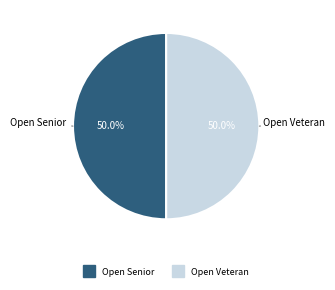

How many segments does this pie chart have?

2